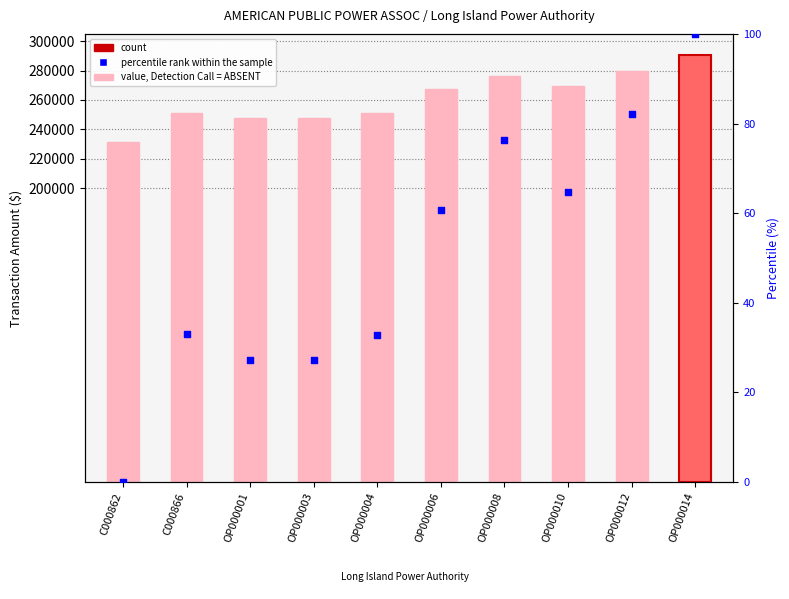

What is the total value across all series at OP000004?

250849.6